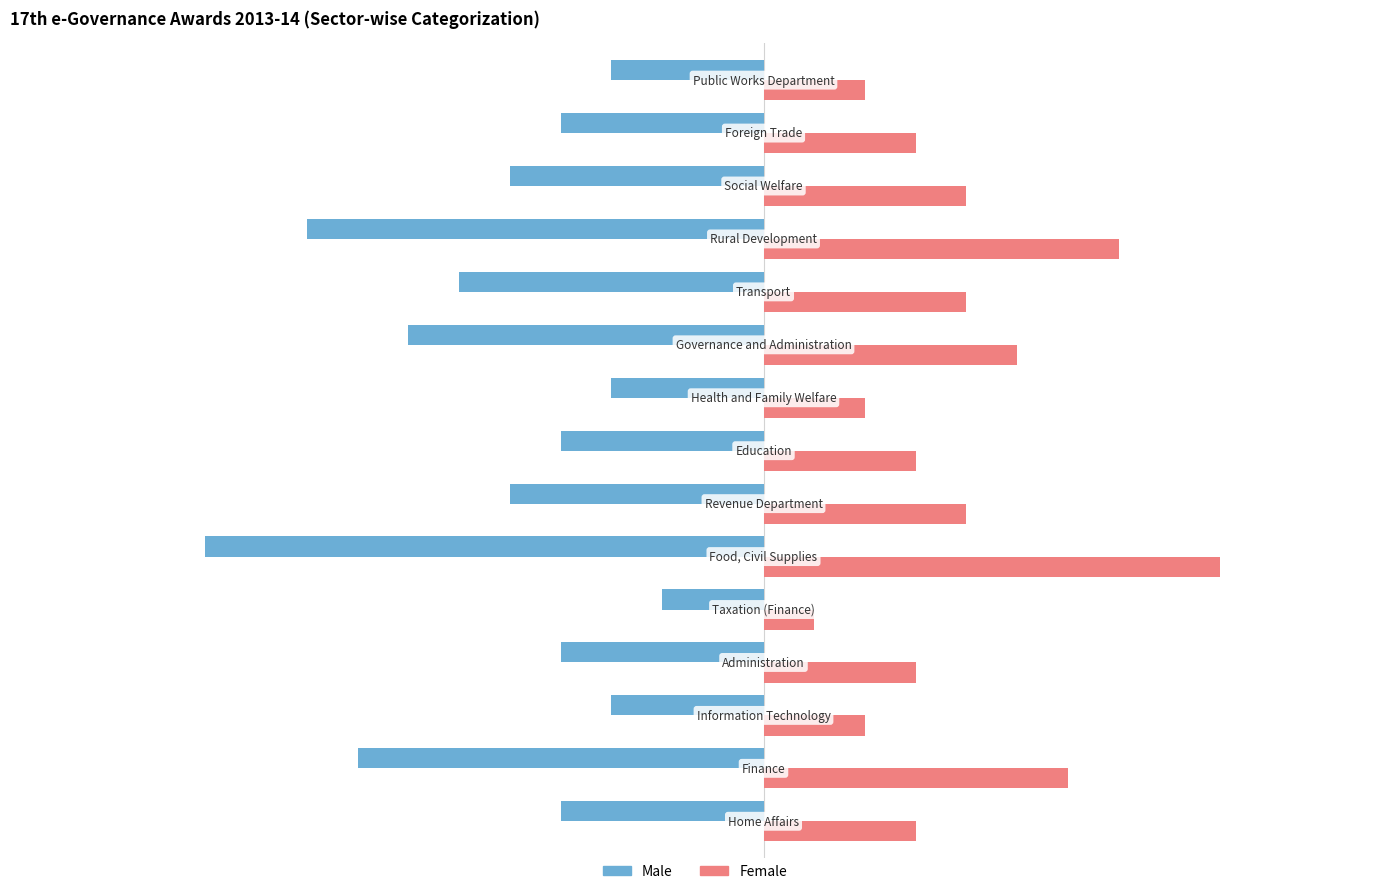

How many data points in Male are less than -8?

7